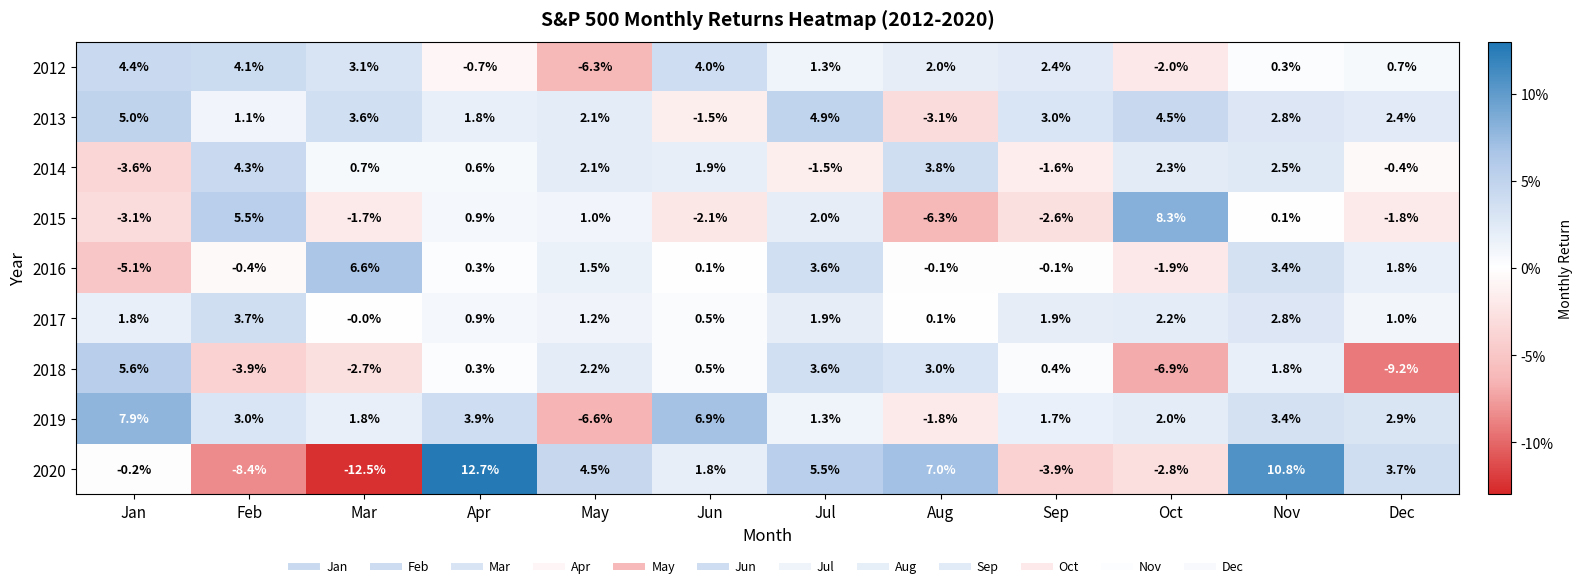

Count the number of data series in this chart.

9